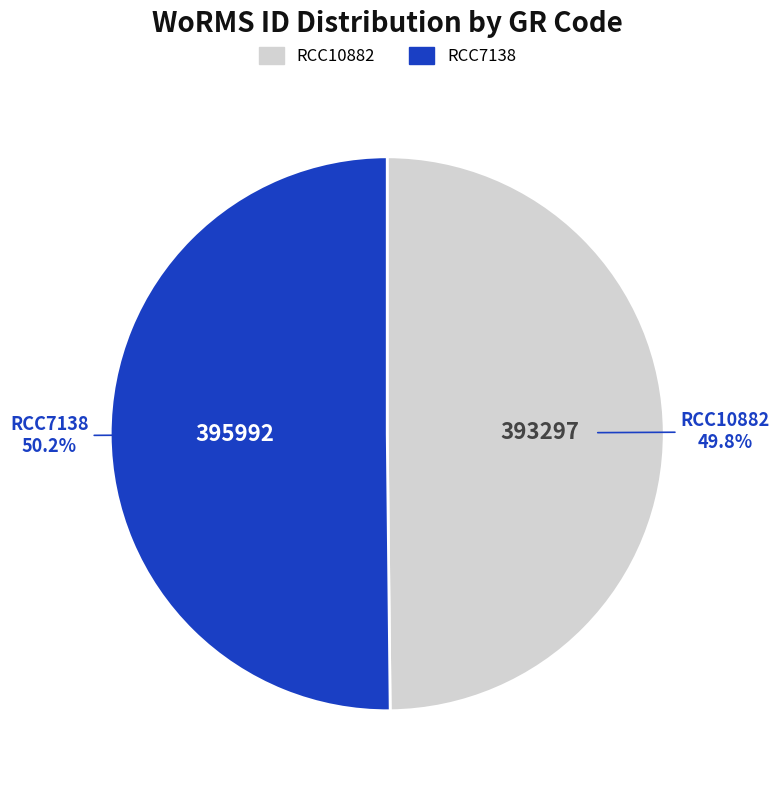

Does any single category account for the majority?

Yes